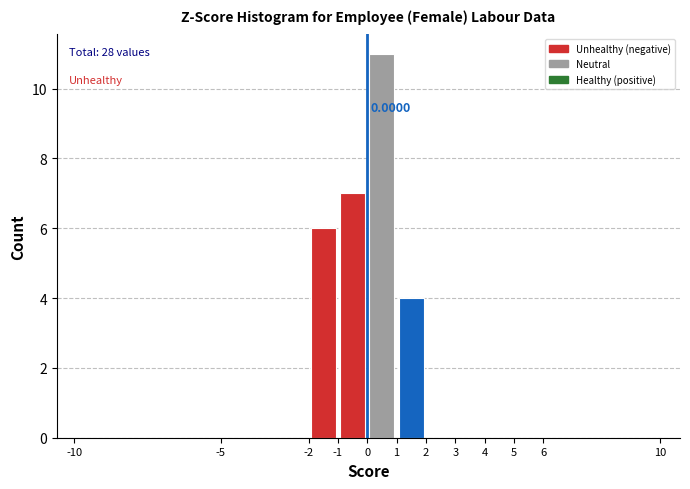

Which range on the x-axis has the tallest bar?

0 to 1